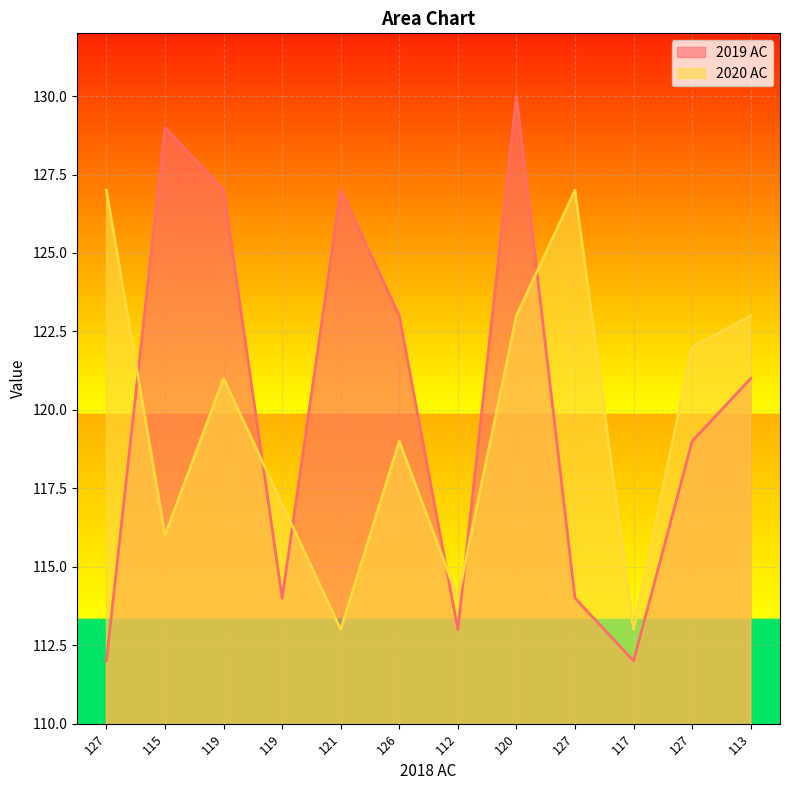

How many times do 2020 AC and 2019 AC cross each other?

6